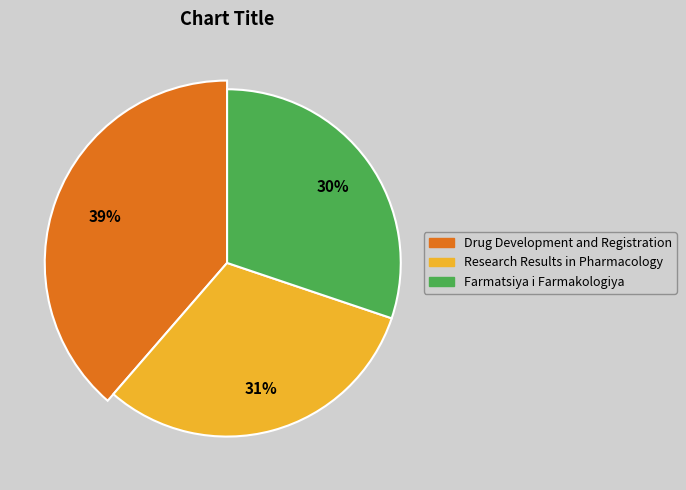

Is Drug Development and Registration the majority of the pie?

No